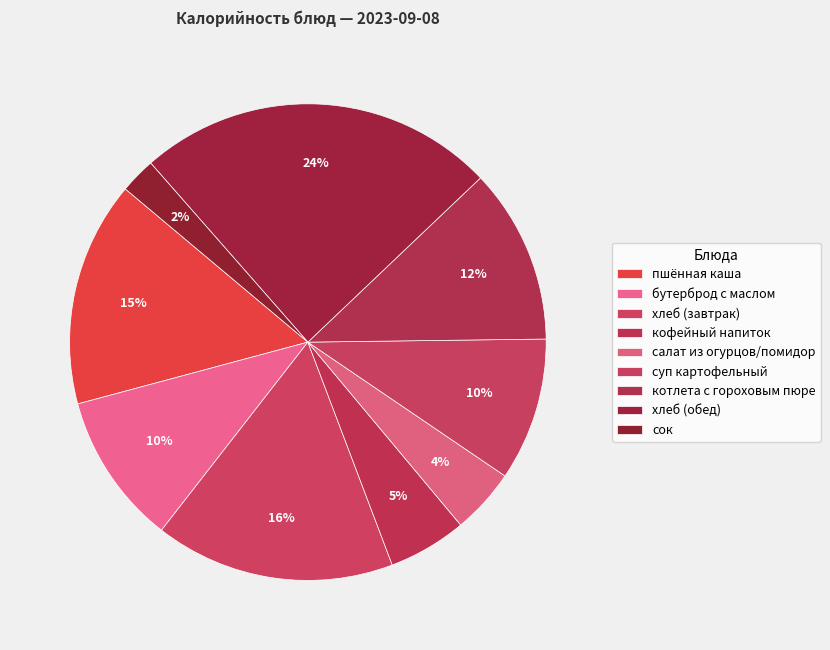

How many segments does this pie chart have?

9